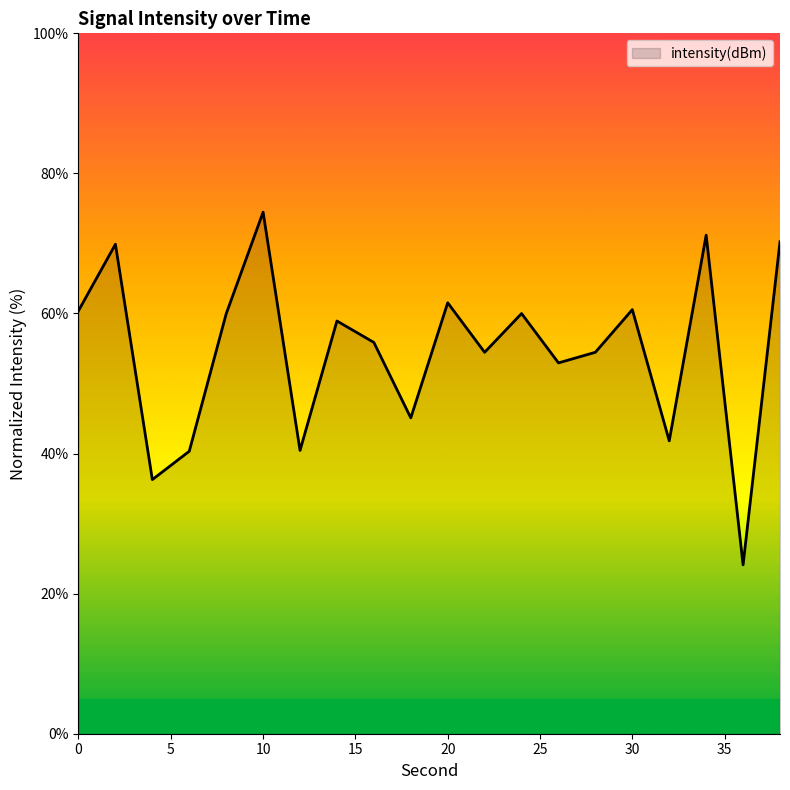

What is the difference between the maximum and minimum values?

50.4